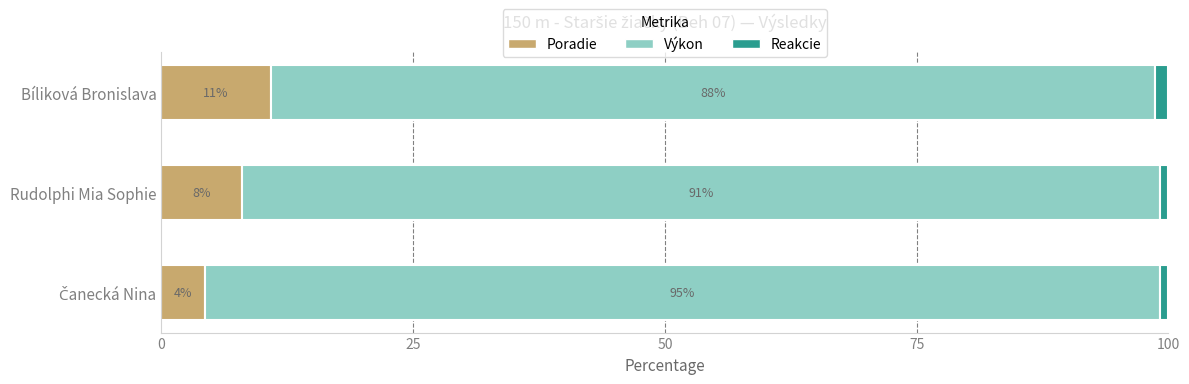

What value does the Poradie series have at Bíliková Bronislava?

10.9